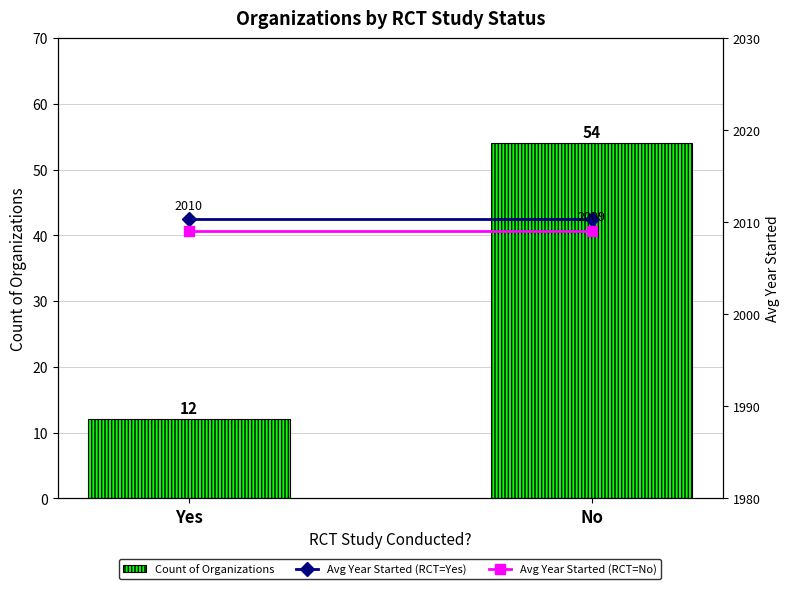

What is the value of the Avg Year Started (RCT=Yes) bar at the 2nd from the left?

2010.3